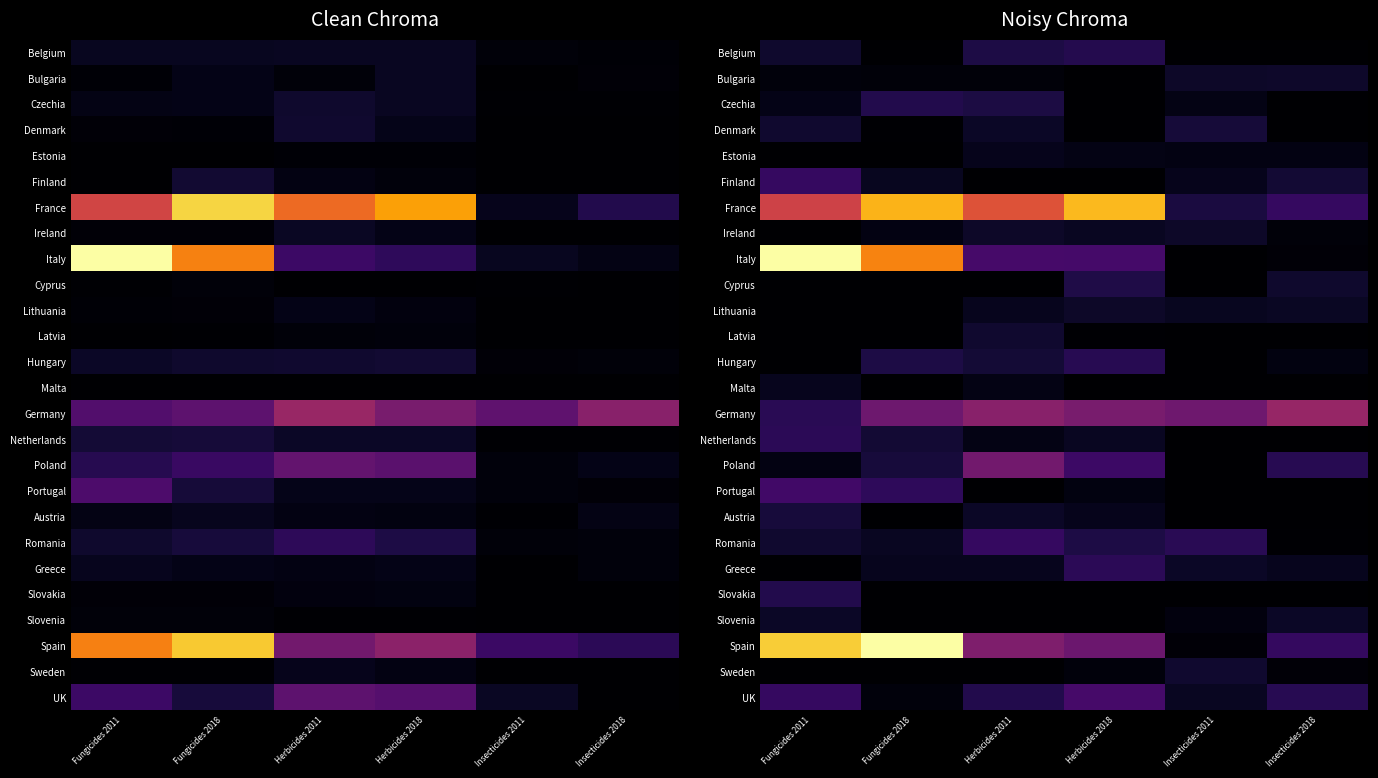

List the series in order of their peak value, highest first.

Italy, Spain, France, Germany, Poland, UK, Portugal, Finland, Romania, Greece, Netherlands, Hungary, Belgium, Czechia, Slovakia, Cyprus, Austria, Denmark, Sweden, Latvia, Bulgaria, Ireland, Lithuania, Slovenia, Malta, Estonia